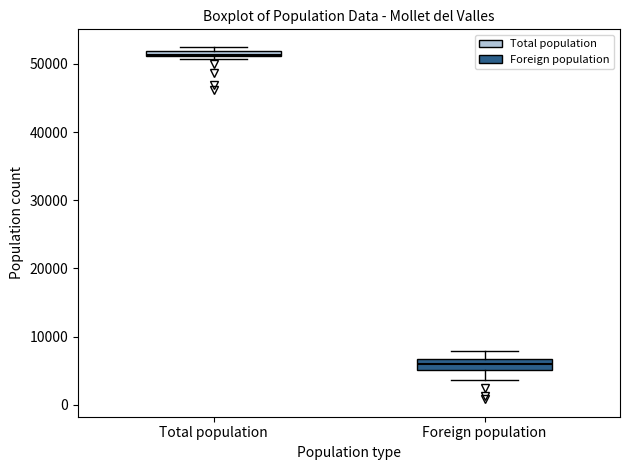

Which box has the lowest median line?

Foreign population